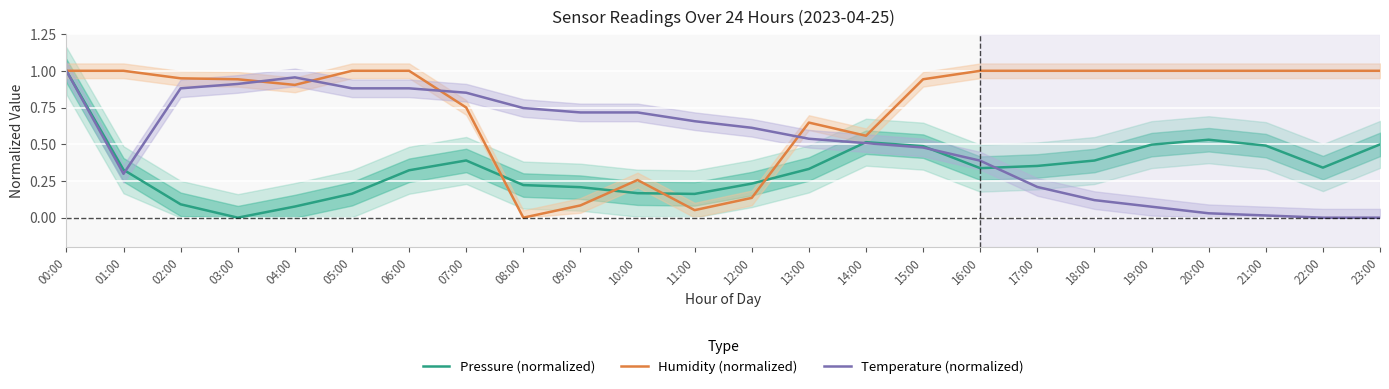

What is the sum of the Humidity (normalized) values at 19:00 and 20:00?

2.0